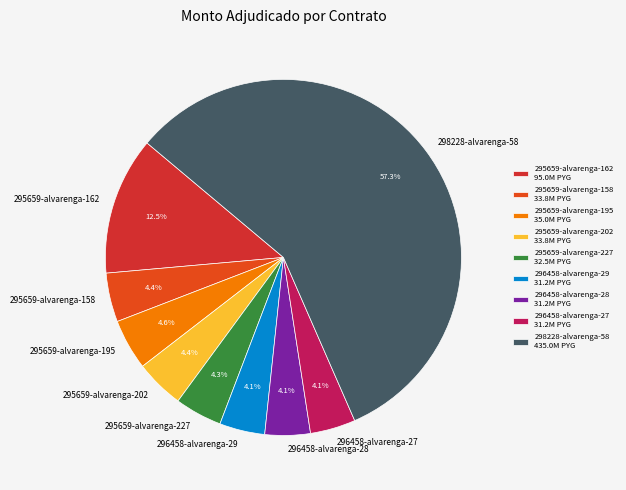

To the nearest percent, what is the average slice percentage?

11%